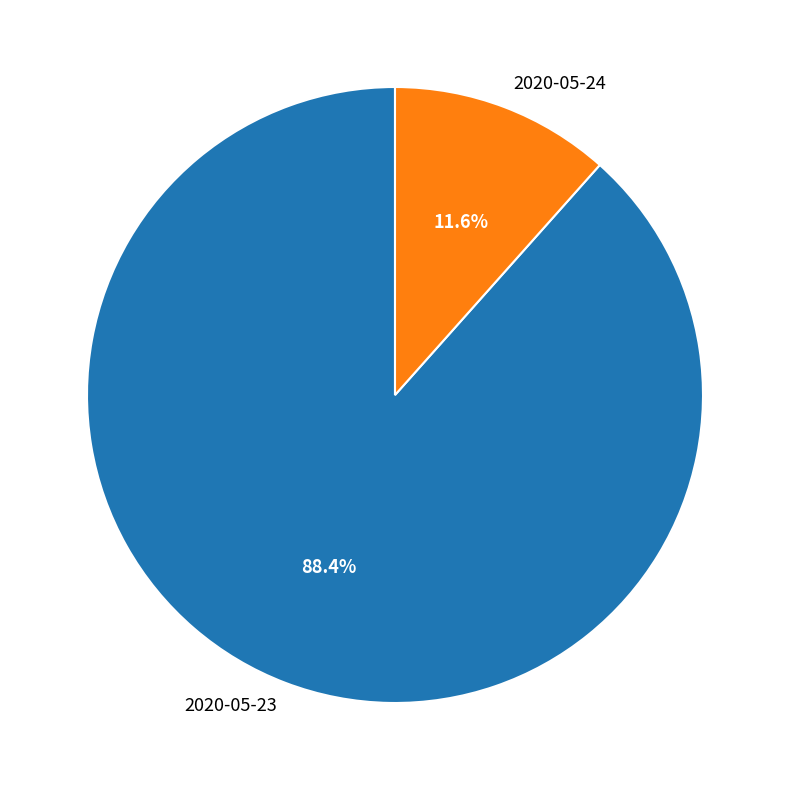

Between 2020-05-23 and 2020-05-24, which is larger?

2020-05-23